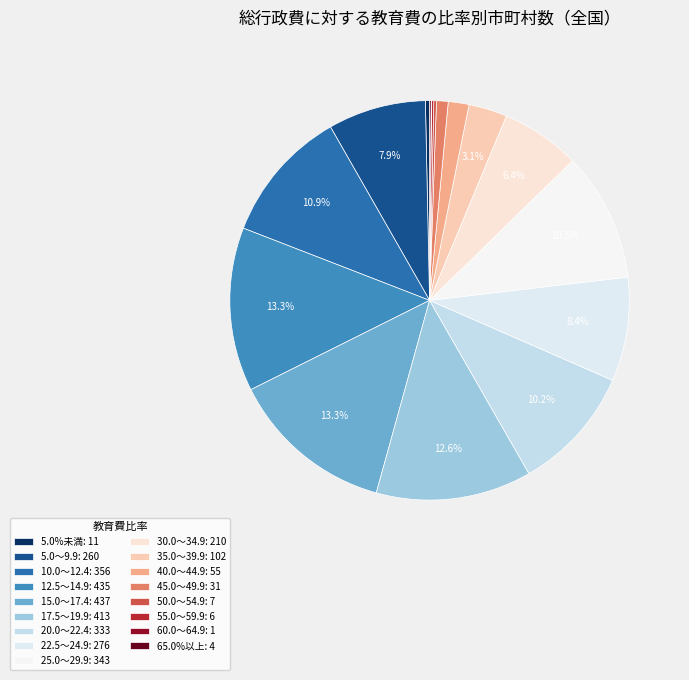

What percentage is the 5.0～9.9 slice, to the nearest percent?

8%